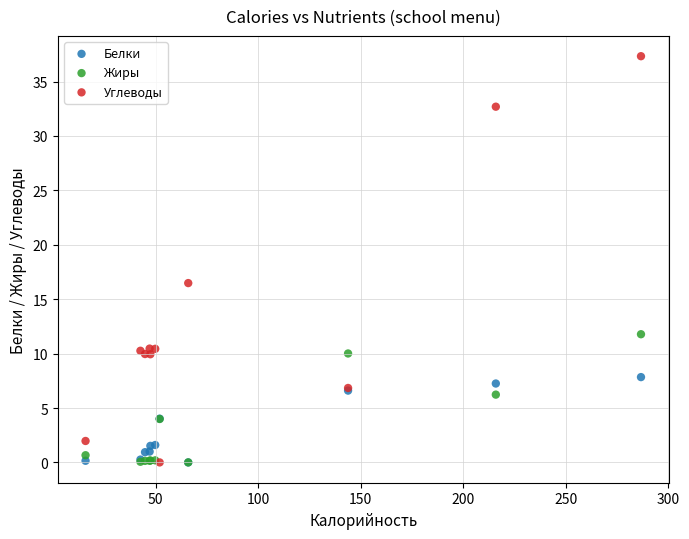

Across all series, what Y value is closest to 18?

16.5